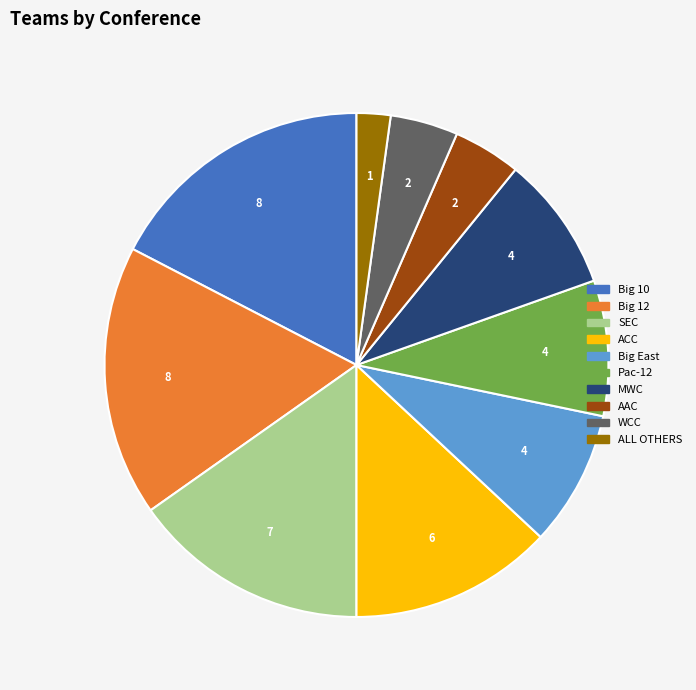

The WCC slice represents 15% of the pie. True or false?

False